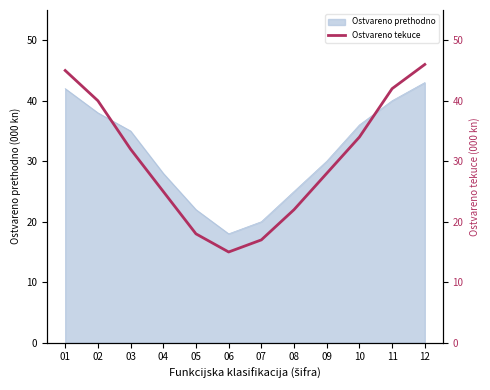

Rank the categories by value from highest to lowest.

12, 01, 11, 02, 10, 03, 09, 04, 08, 05, 07, 06